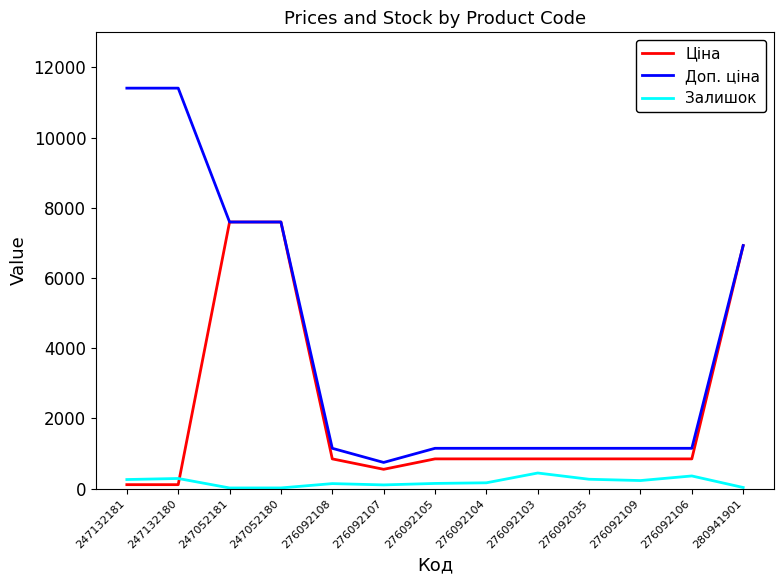

True or false: Залишок and Доп. ціна intersect in this chart.

False